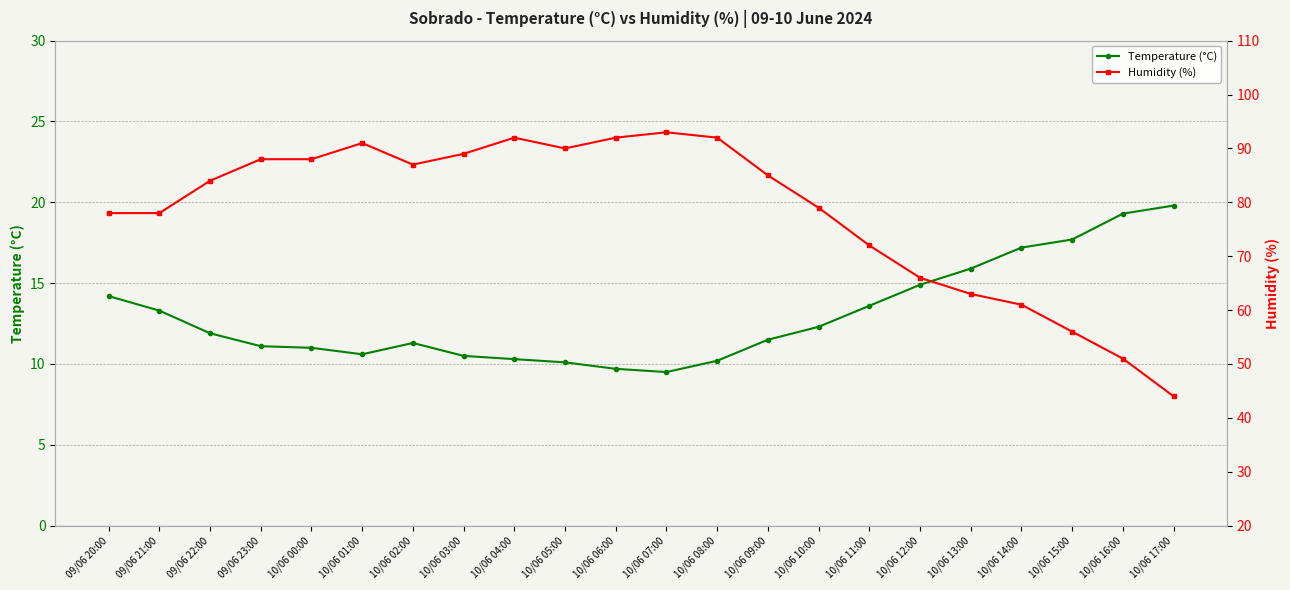

What is the sum of all Humidity (%) values?

1719.0